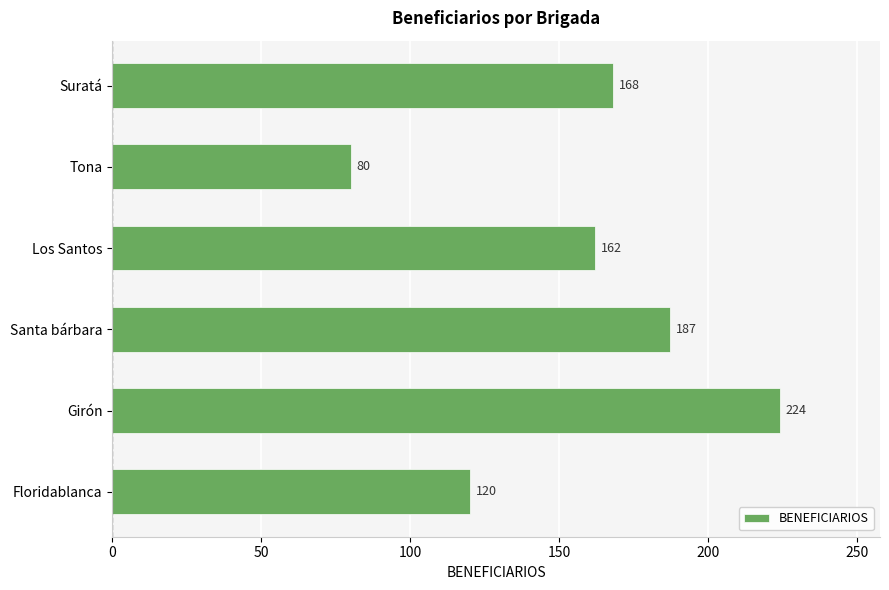

What is the change in value from Girón to Suratá?

-56